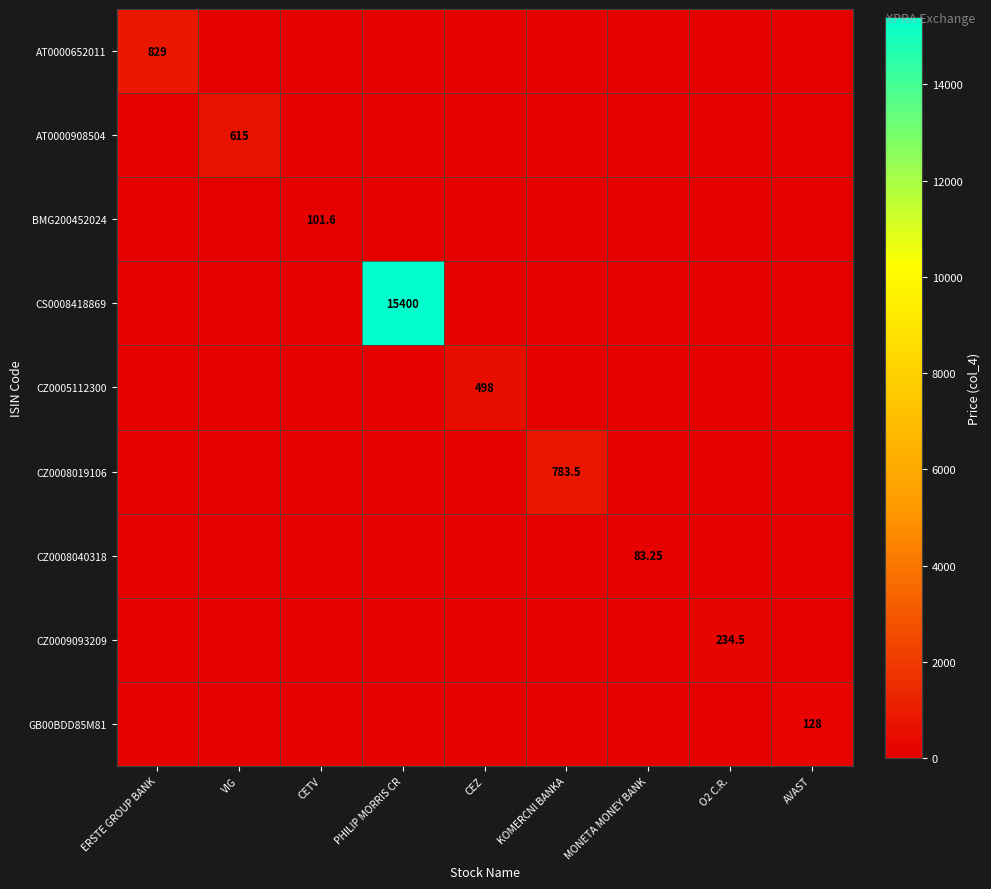

Rank the series by their maximum value, from highest to lowest.

CS0008418869, AT0000652011, CZ0008019106, AT0000908504, CZ0005112300, CZ0009093209, GB00BDD85M81, BMG200452024, CZ0008040318